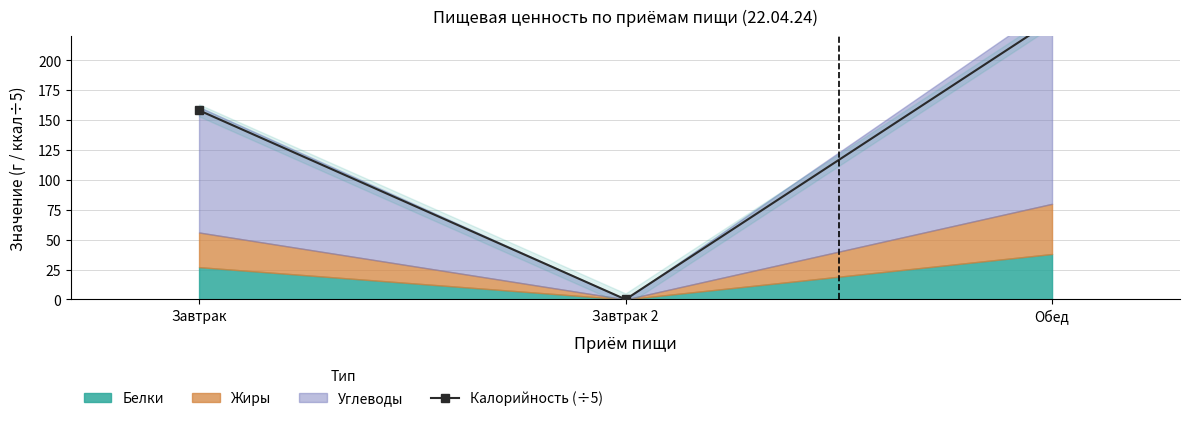

List the labels in order of value, smallest first.

Завтрак 2, Завтрак, Обед